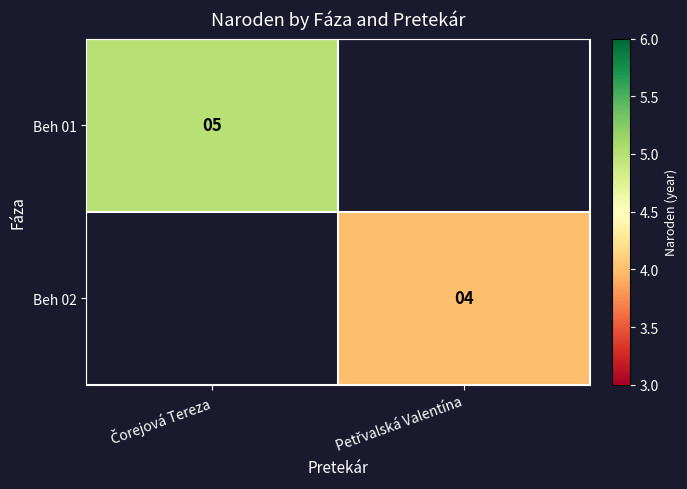

At which label does Beh 02 reach its peak?

Čorejová Tereza